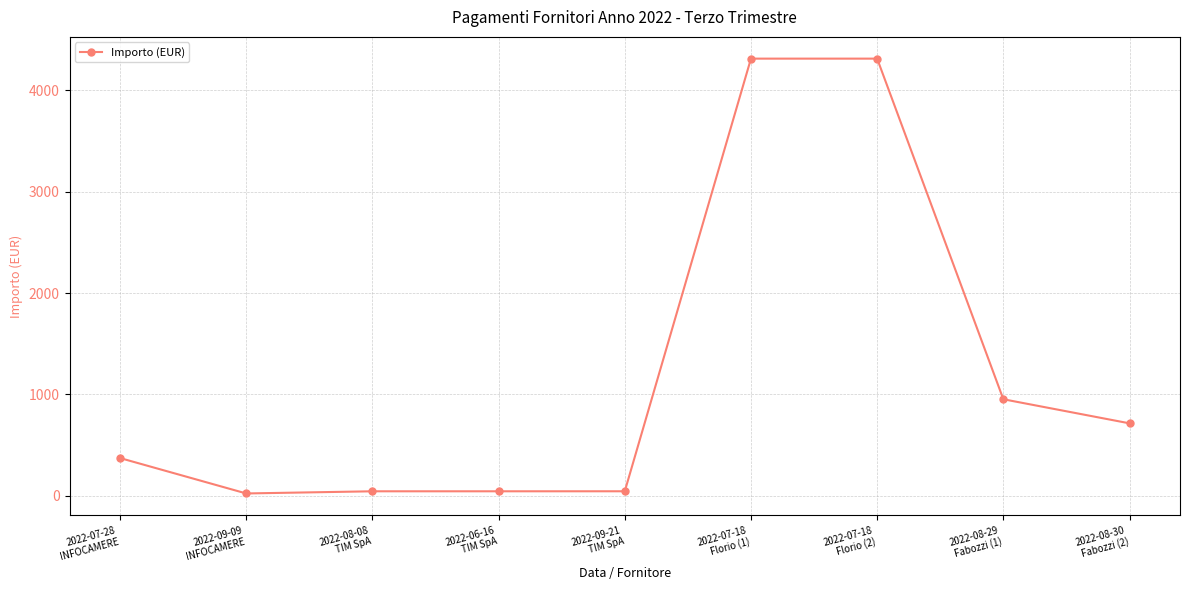

What is the difference between the values at 2022-07-28
INFOCAMERE and 2022-08-29
Fabozzi (1)?

580.5